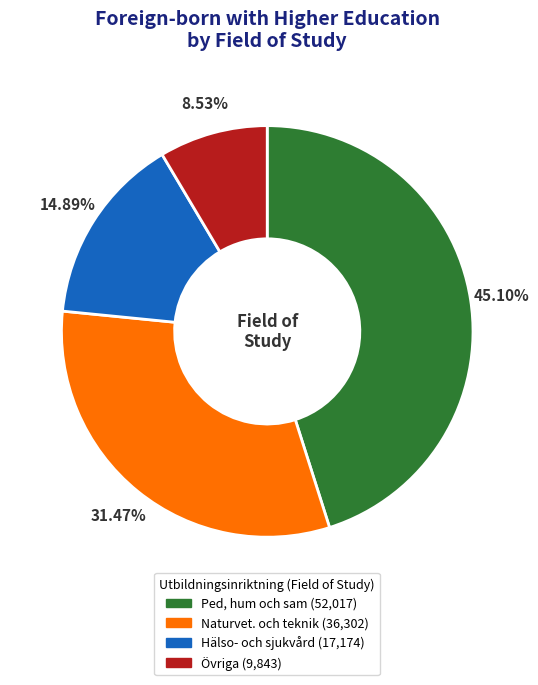

How many slices are in this pie chart?

4